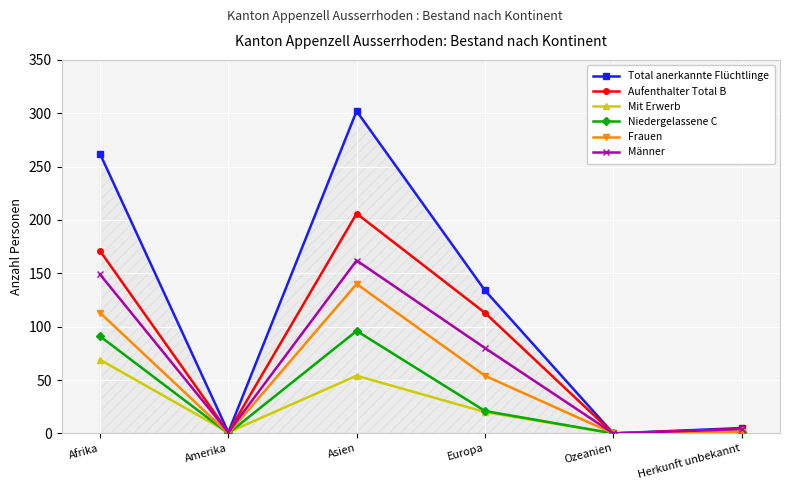

What is the difference between the maximum and minimum values in the Mit Erwerb series?

69